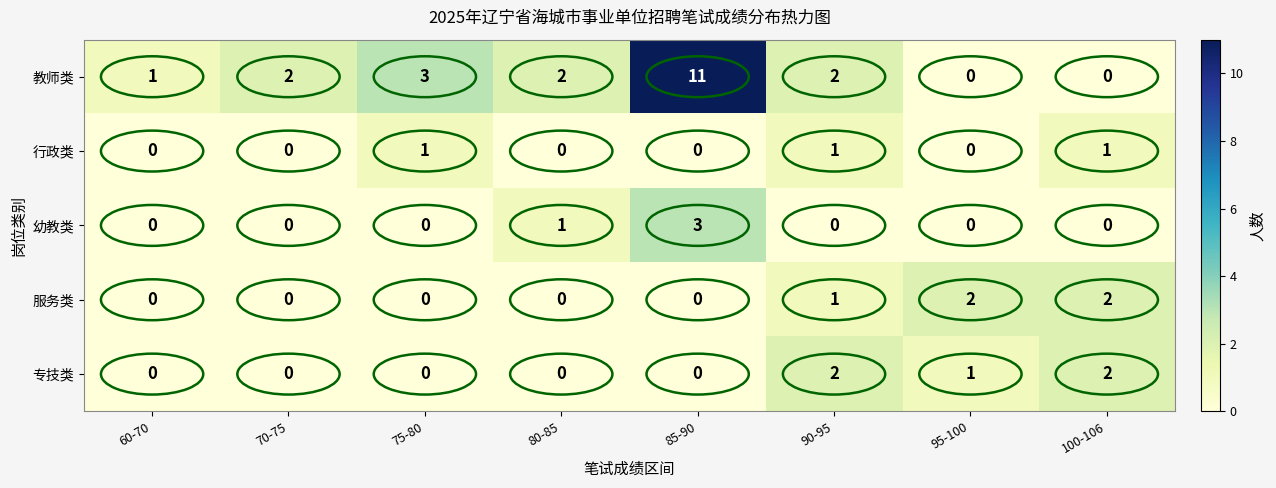

What is the difference between the highest and lowest values at 85-90?

11